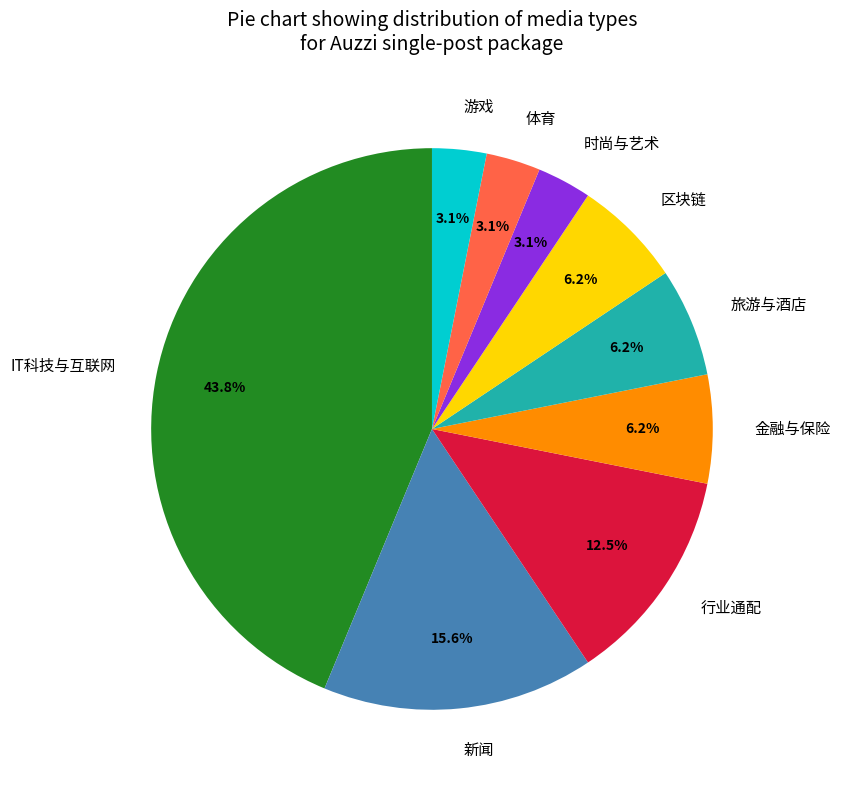

To the nearest percent, what percentage of the pie is 体育?

3%